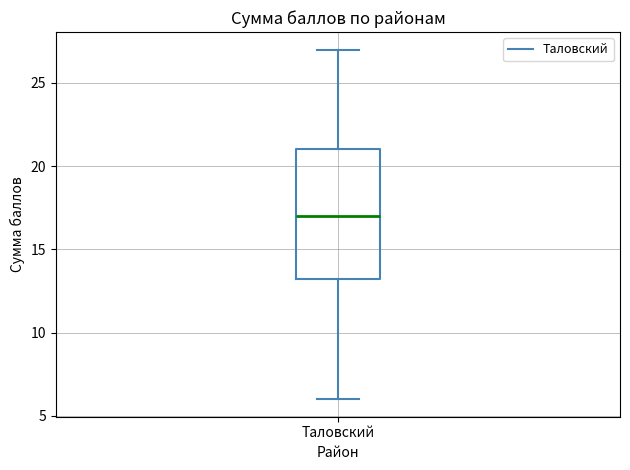

Read this box plot against the y-axis: the position of the median line, the range covered by the box, and the ends of both whiskers. The values are not printed on the chart, so give them approximately, as read against the axis.

median 17.0, box 13.5 to 21.0, whiskers 6.0 to 27.0